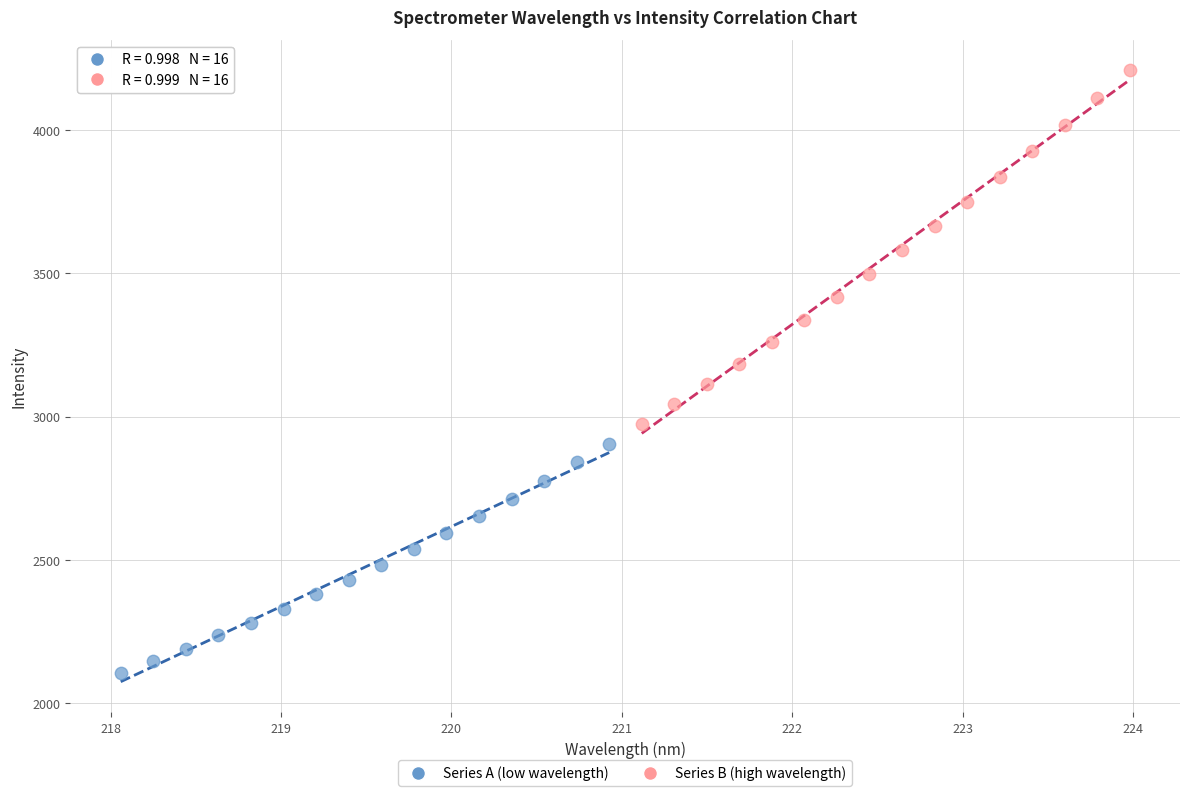

Which series reaches the maximum Y coordinate?

Series B (high wavelength)